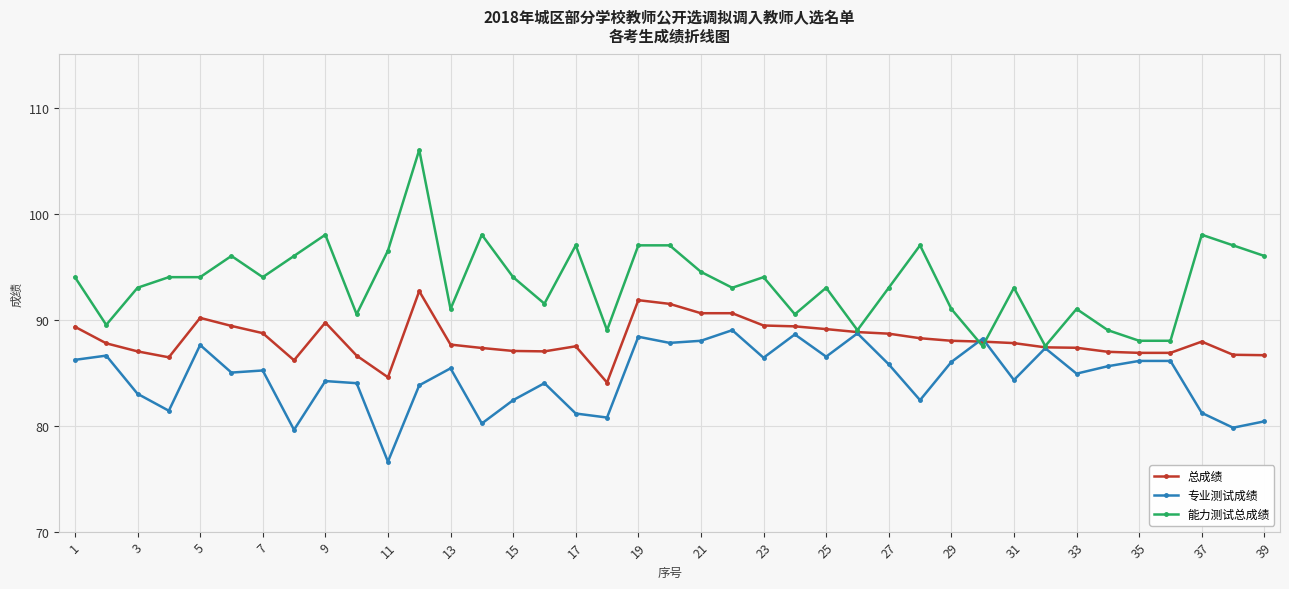

Which series has the largest total across all categories?

能力测试总成绩